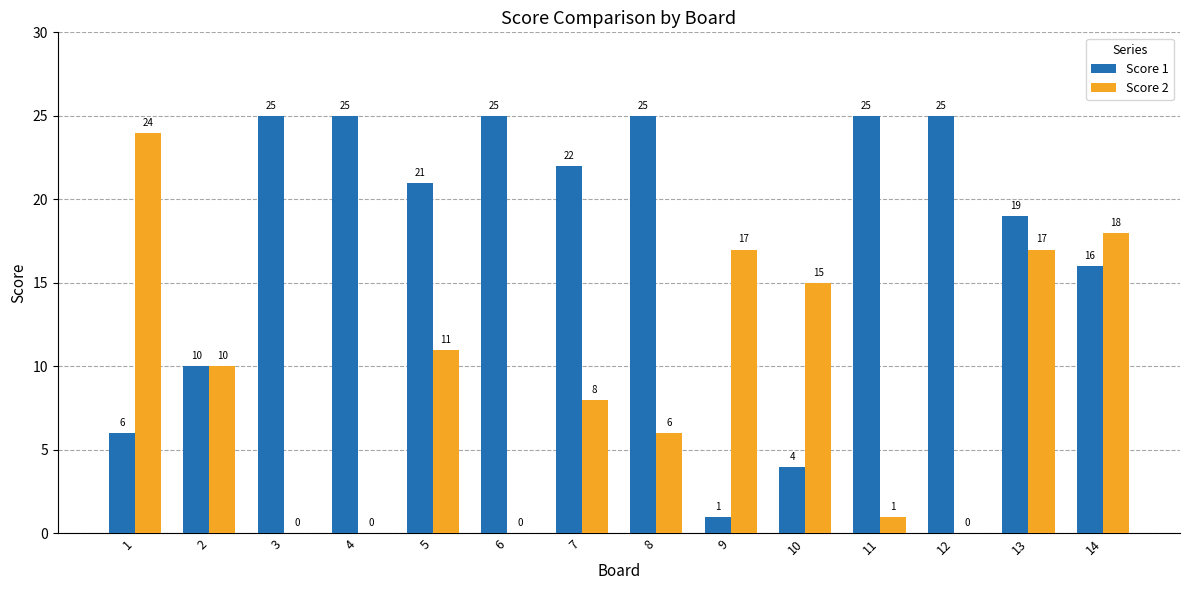

Which series has the largest total across all categories?

Score 1